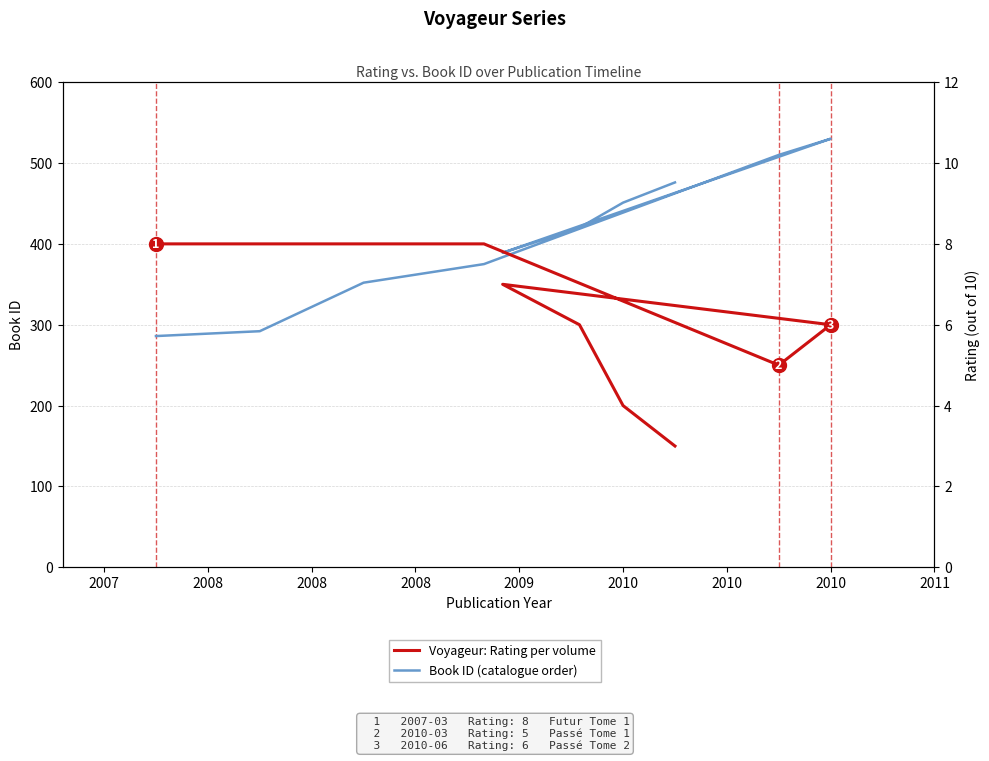

Is the value of Book ID (catalogue order) at 2008 greater than the value of Voyageur: Rating per volume at 2010?

Yes